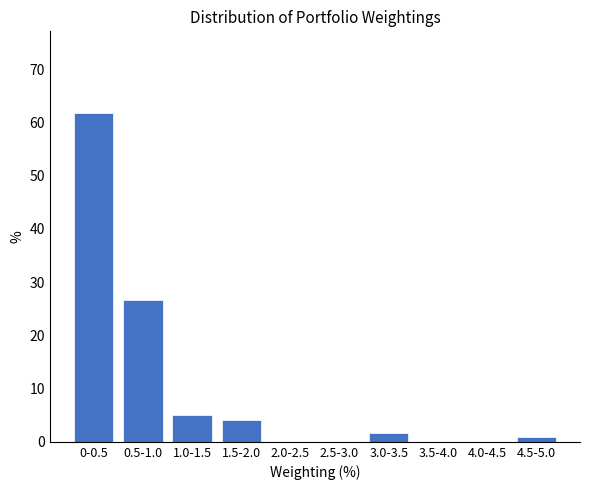

Reading right to left, extract all data points from this chart.

4.5-5.0=0.8	4.0-4.5=0.0	3.5-4.0=0.0	3.0-3.5=1.7	2.5-3.0=0.0	2.0-2.5=0.0	1.5-2.0=4.2	1.0-1.5=5.0	0.5-1.0=26.7	0-0.5=61.7